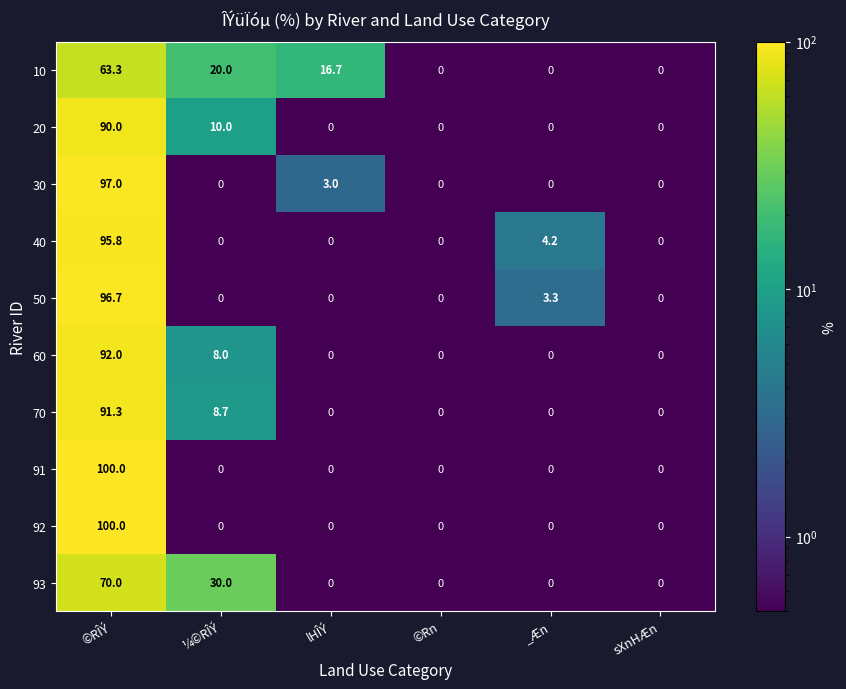

Where is 40 nearest to the value 47?

_Æn